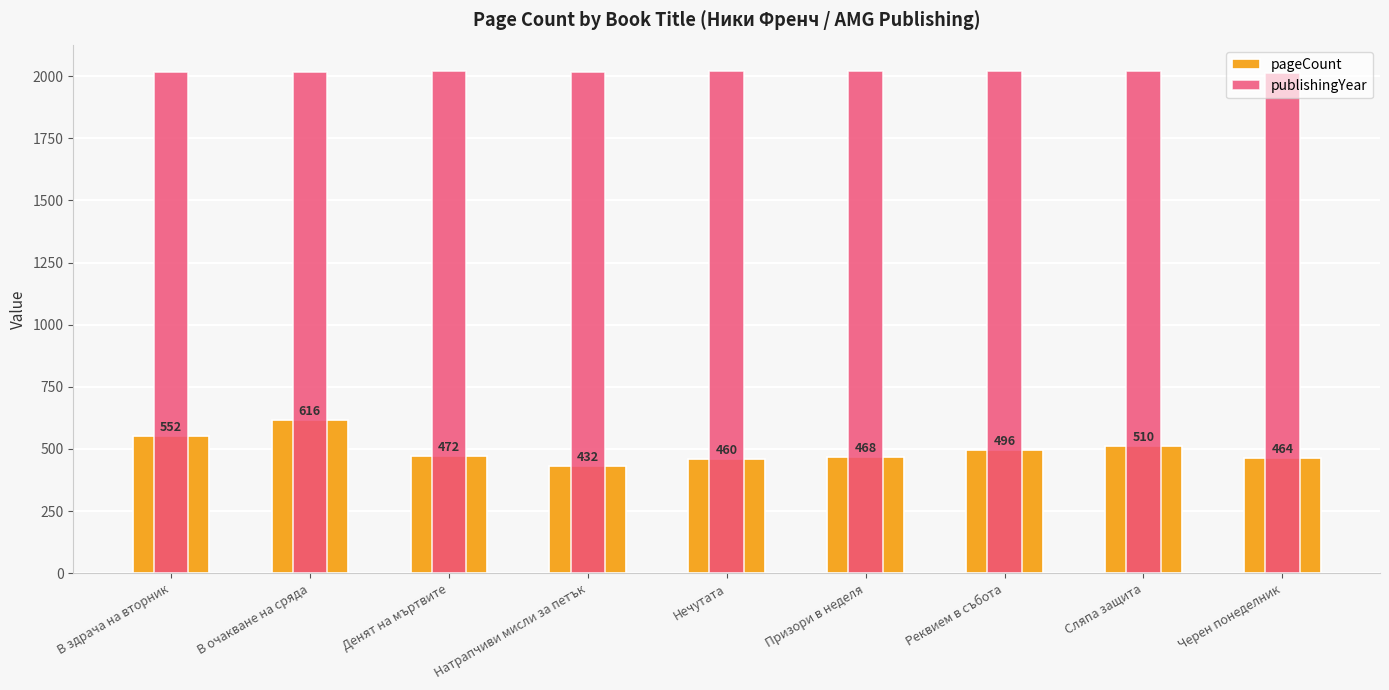

What is the spread (max minus min) of values at Черен понеделник?

1551